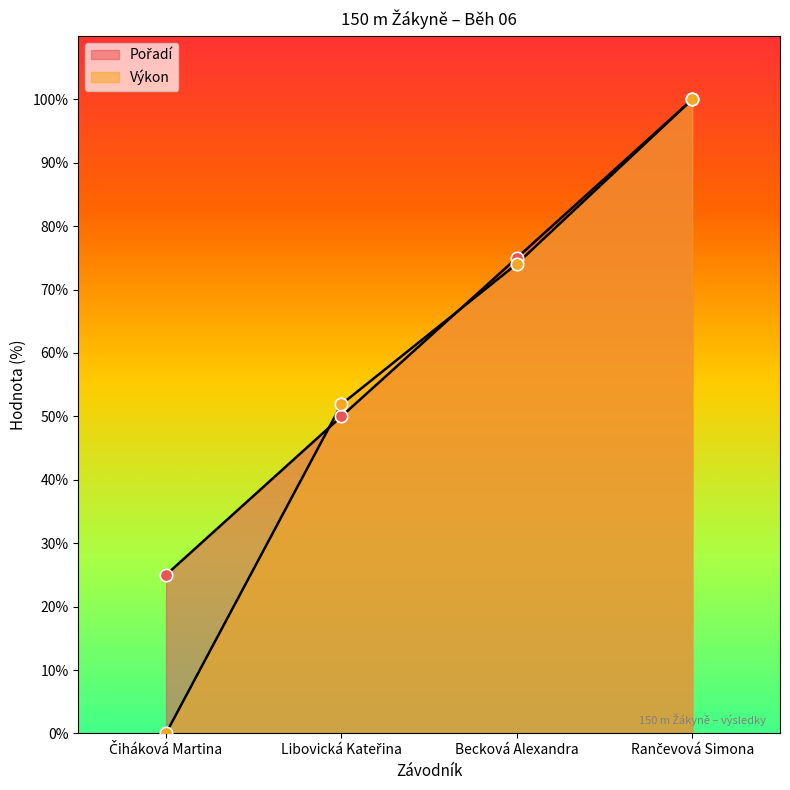

What is the total value across all series at Rančevová Simona?

200.0